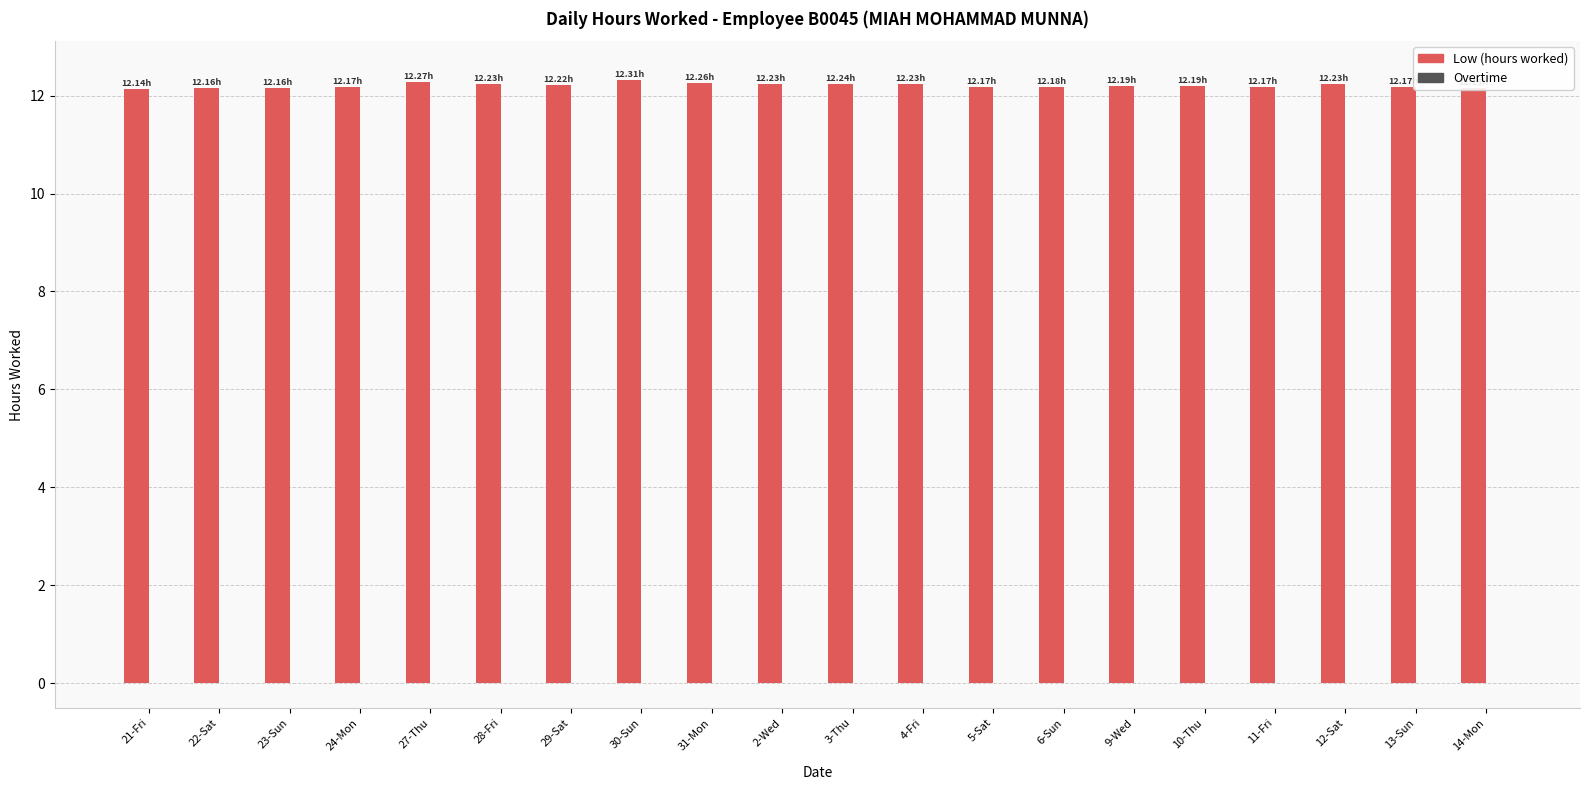

What is the ratio of the value at 28-Fri to the value at 22-Sat?

1.0